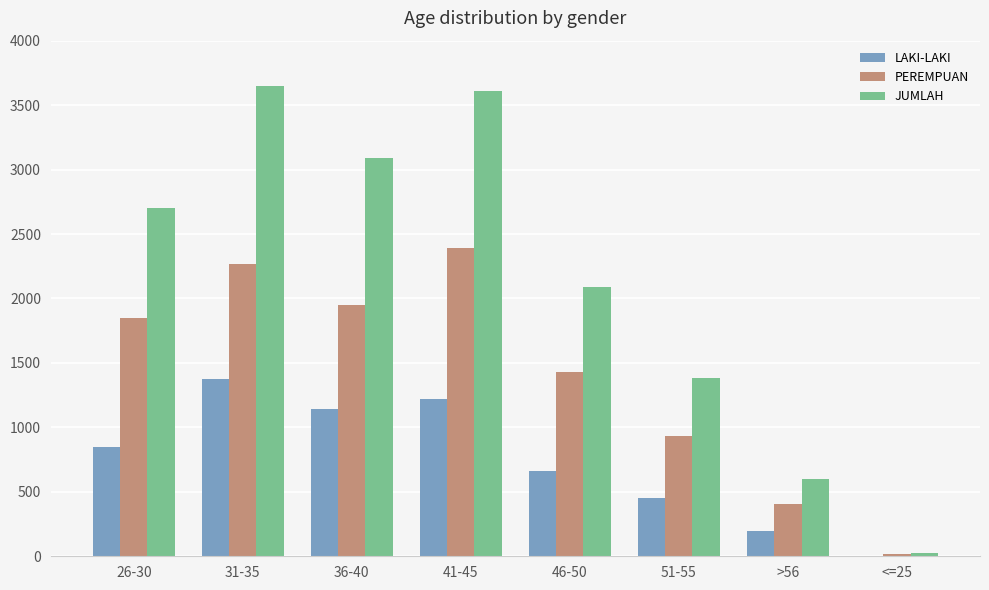

Is the value of PEREMPUAN at 36-40 greater than the value of JUMLAH at 26-30?

No